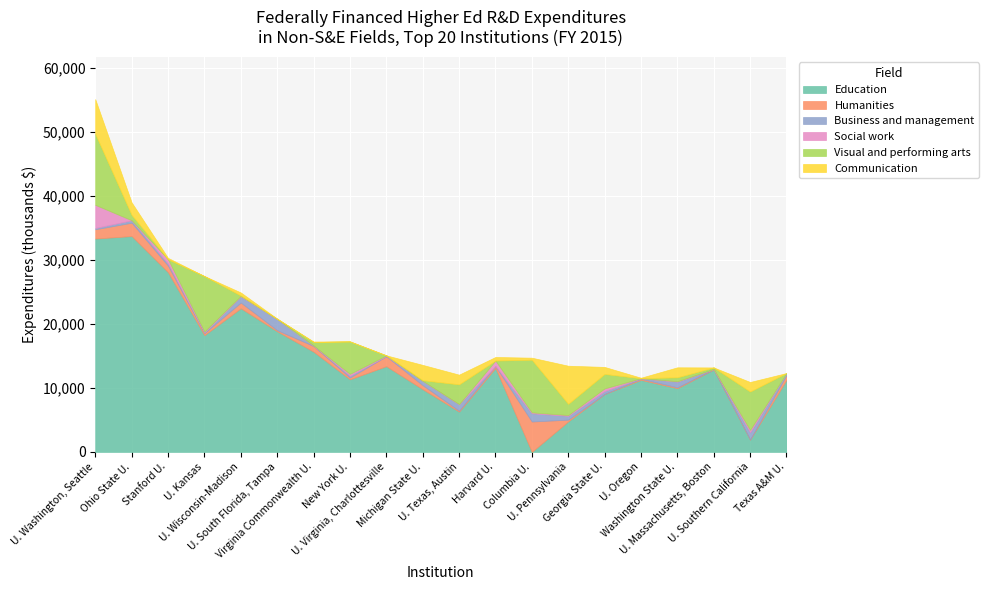

True or false: Communication and Humanities intersect in this chart.

True